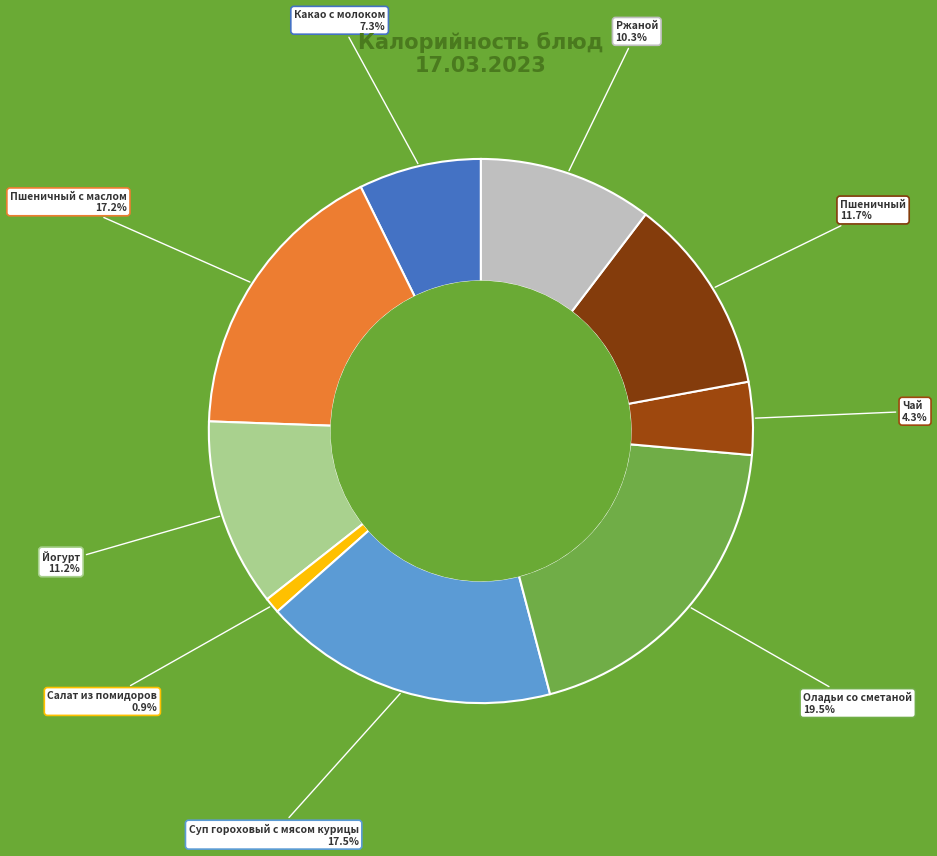

Which slice is the largest?

Оладьи со сметаной